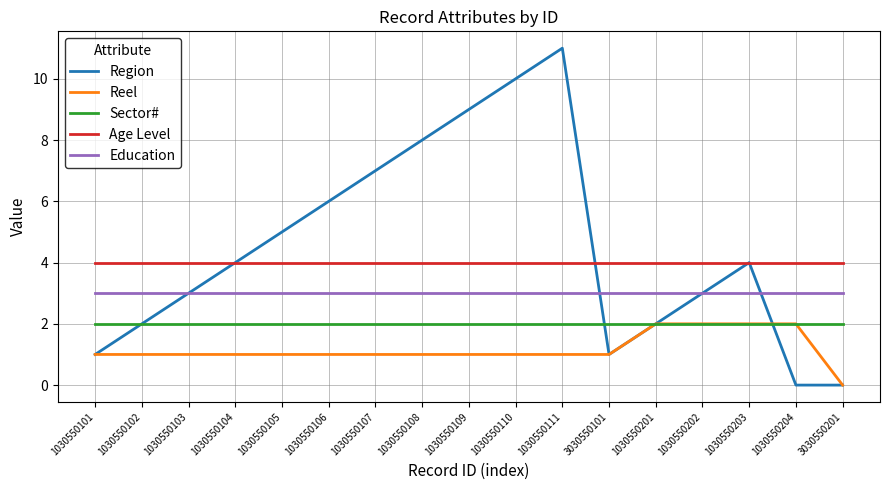

What is the difference between the highest and lowest values at 1030550204?

4